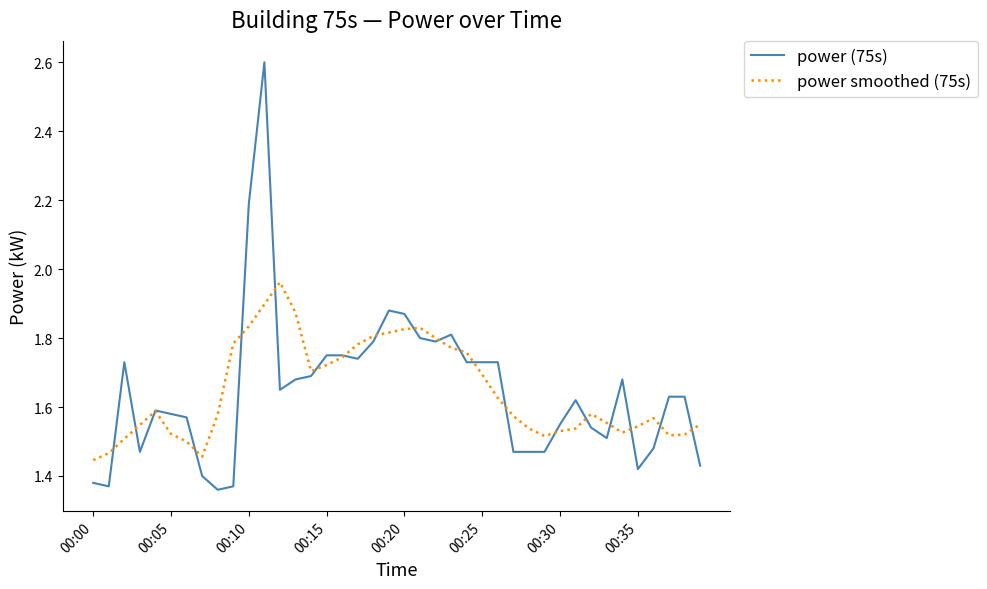

What is the difference between the second highest and second lowest values in the power (75s) series?

0.8